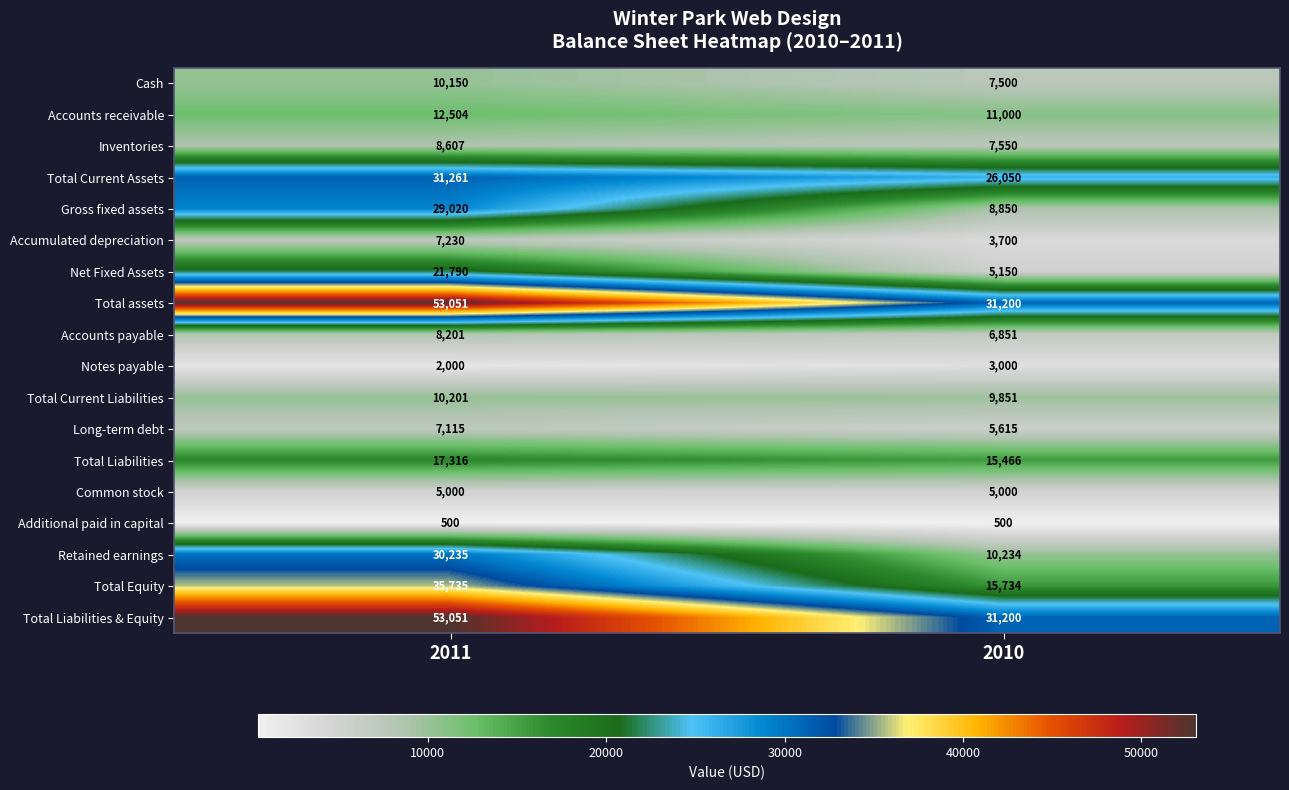

What is the minimum value shown in the chart?

500